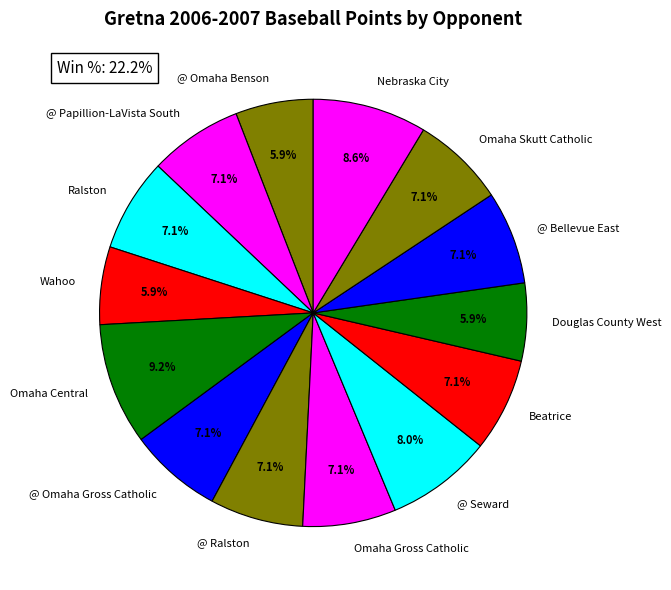

Which slice is the largest?

Omaha Central